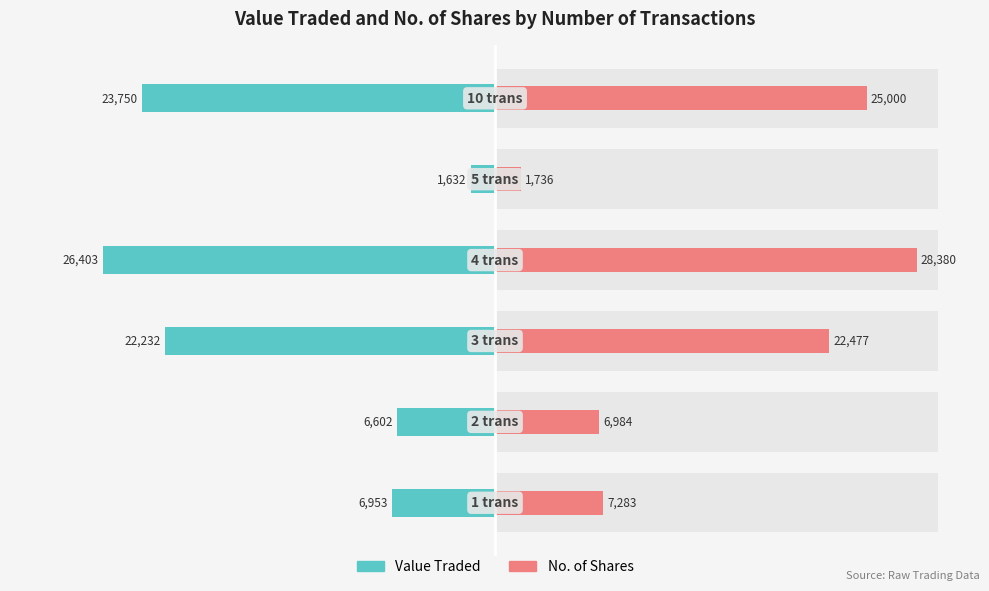

Reading left to right, transcribe all the data shown in this chart.

Value Traded: -6953	-6602	-22232	-26403	-1632	-23750
No. of Shares: 7283	6984	22477	28380	1736	25000